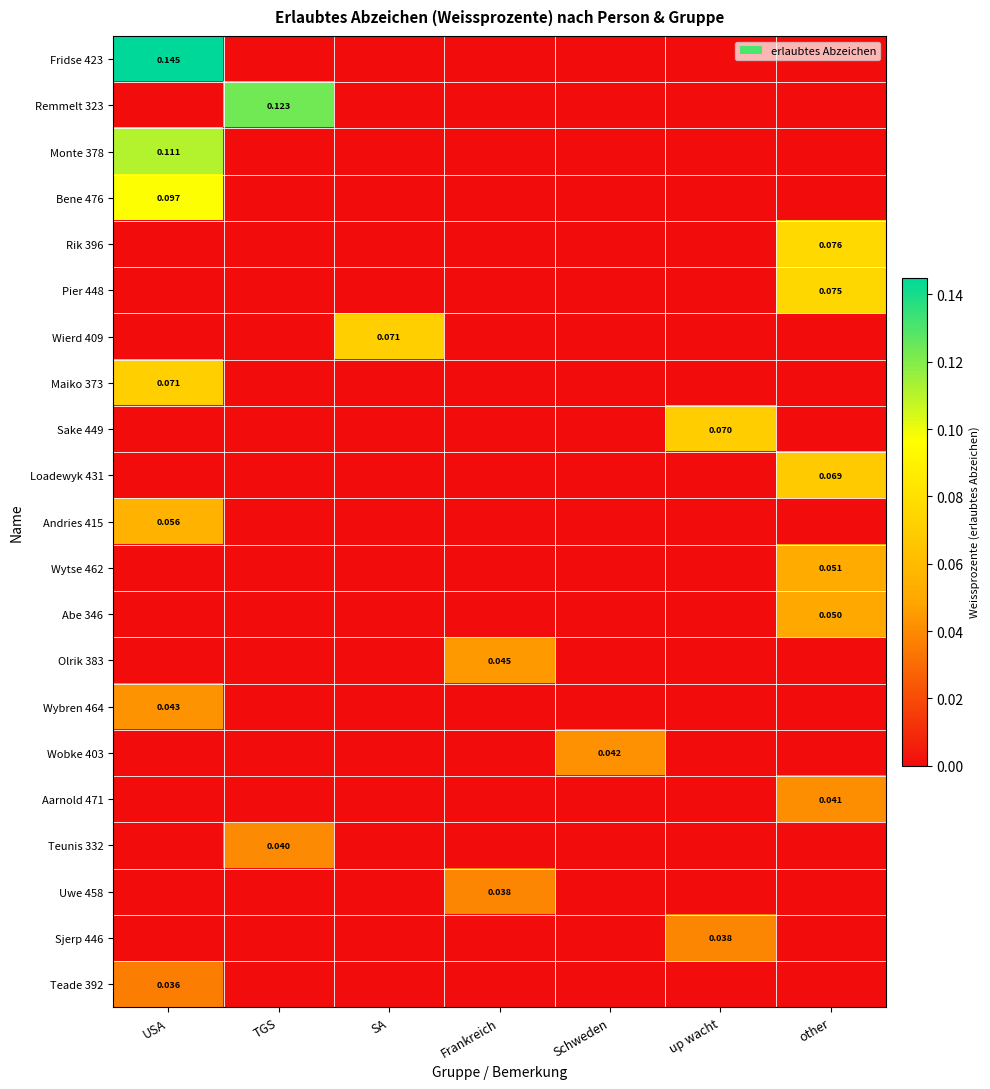

Rank the series at up wacht from highest to lowest value.

Sake 449, Sjerp 446, Fridse 423, Remmelt 323, Monte 378, Bene 476, Rik 396, Pier 448, Wierd 409, Maiko 373, Loadewyk 431, Andries 415, Wytse 462, Abe 346, Olrik 383, Wybren 464, Wobke 403, Aarnold 471, Teunis 332, Uwe 458, Teade 392